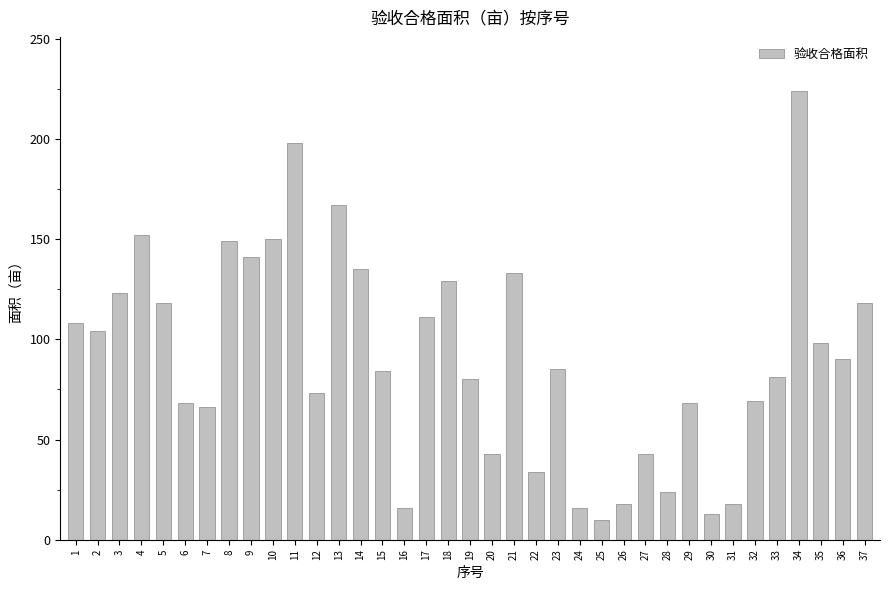

What is the change in value from 10 to 34?

+74